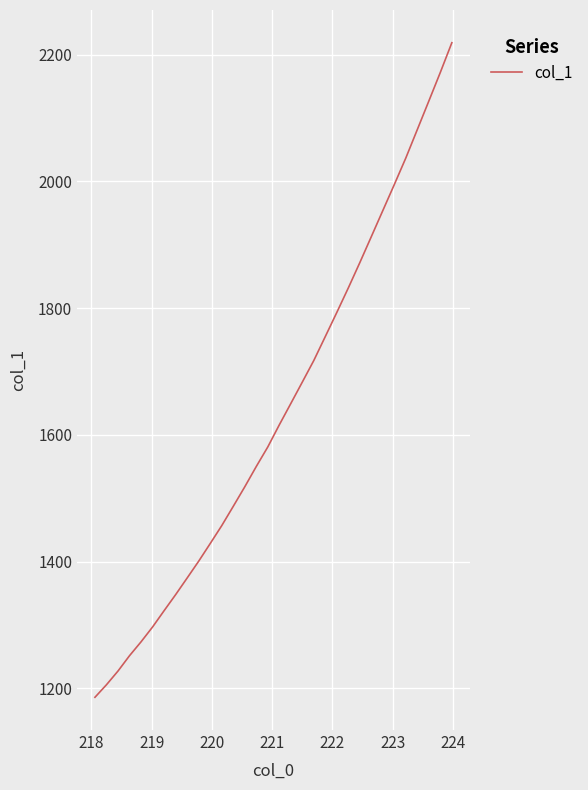

What is the difference between the maximum and minimum values?

1032.8